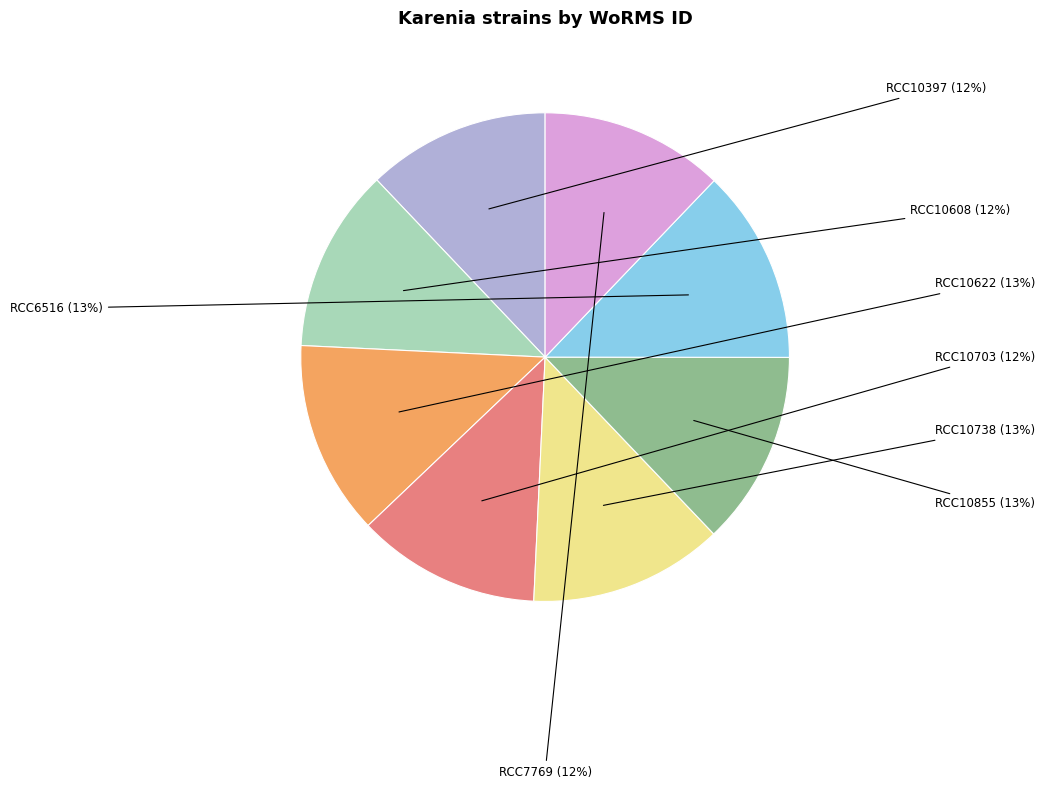

Approximately how many times larger is the value at RCC10738 compared to RCC10608?

1.1